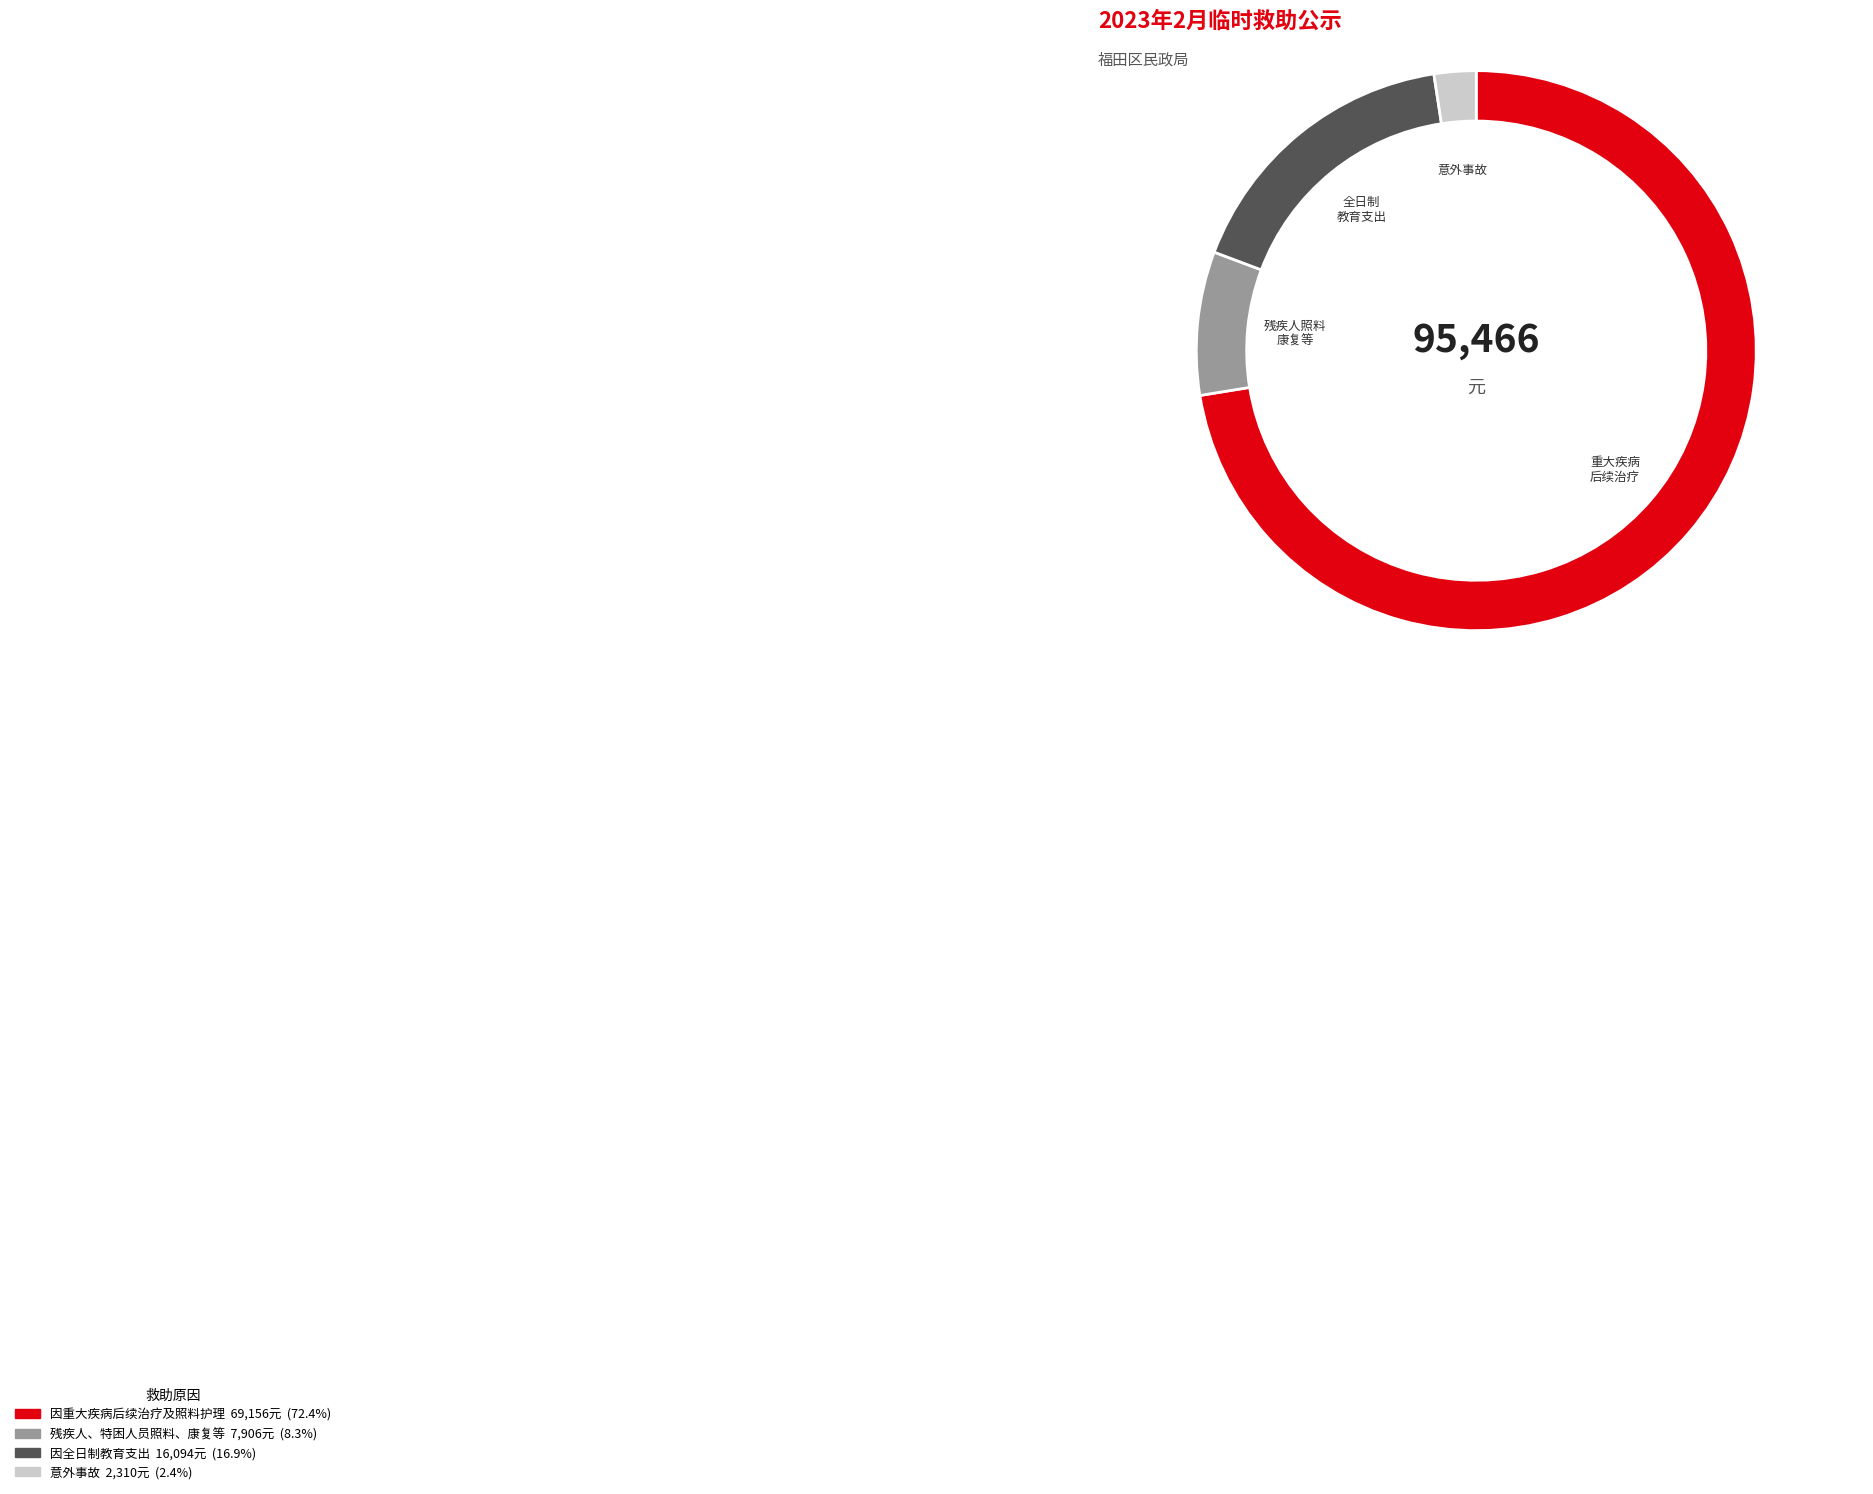

What is the ratio of the value at 因重大疾病后续治疗及照料护理 to the value at 残疾人、特困人员照料、康复等?

8.7